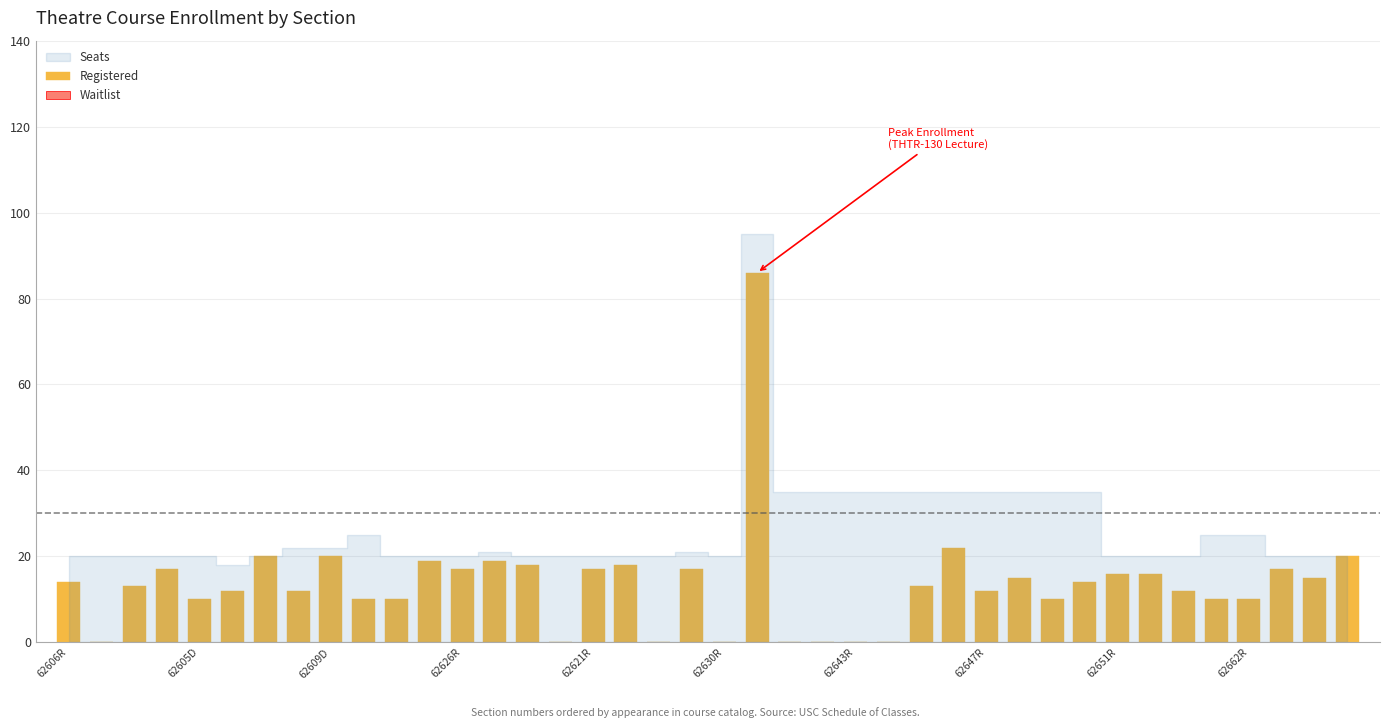

What is the greatest value displayed?

86